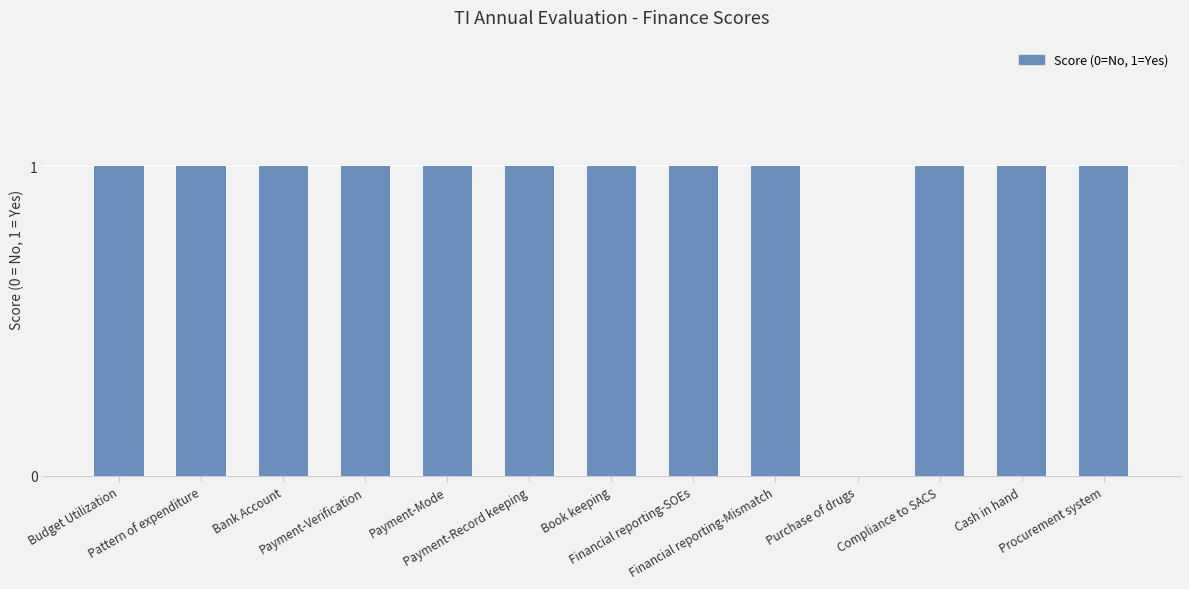

What is the sum of all values?

12